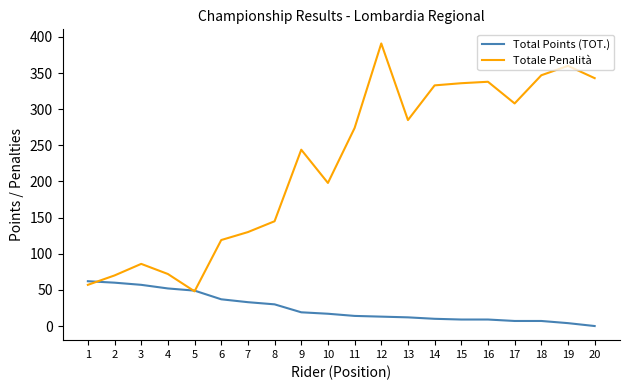

What is the greatest value displayed?

391